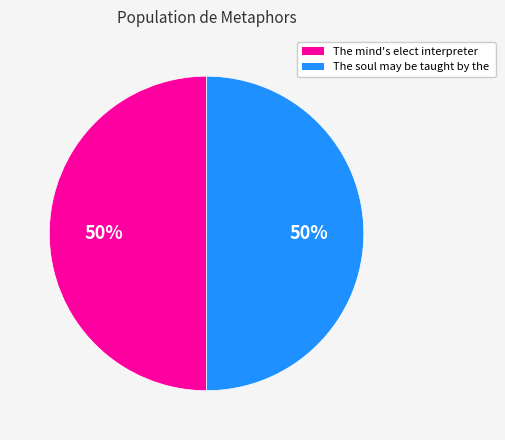

To the nearest percent, what is the average slice percentage?

50%